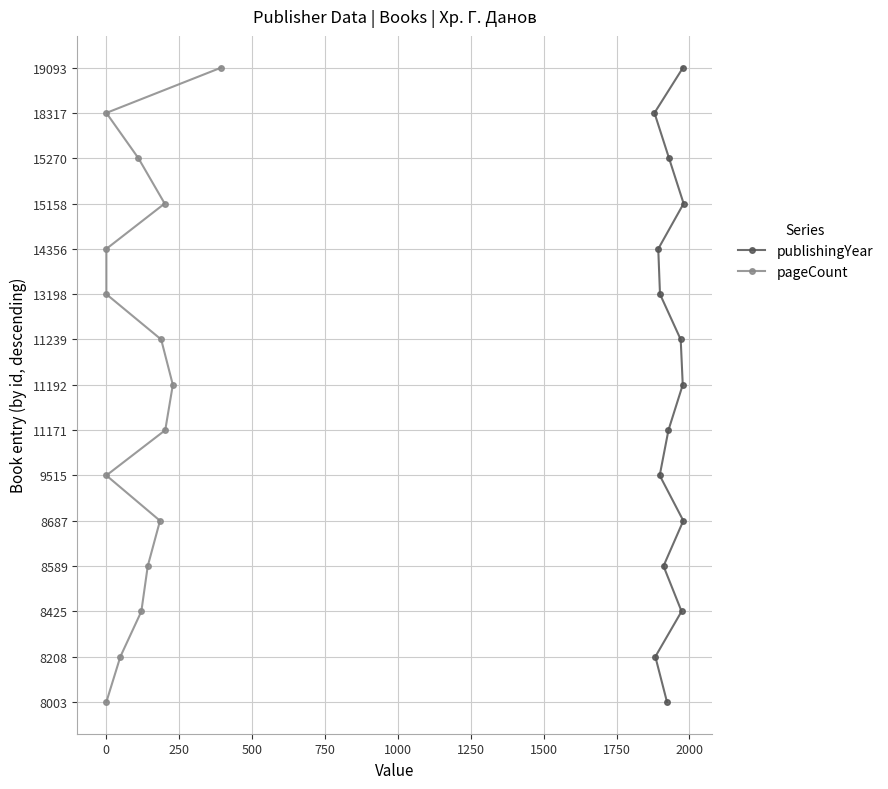

What are all the series names shown in the legend?

publishingYear, pageCount